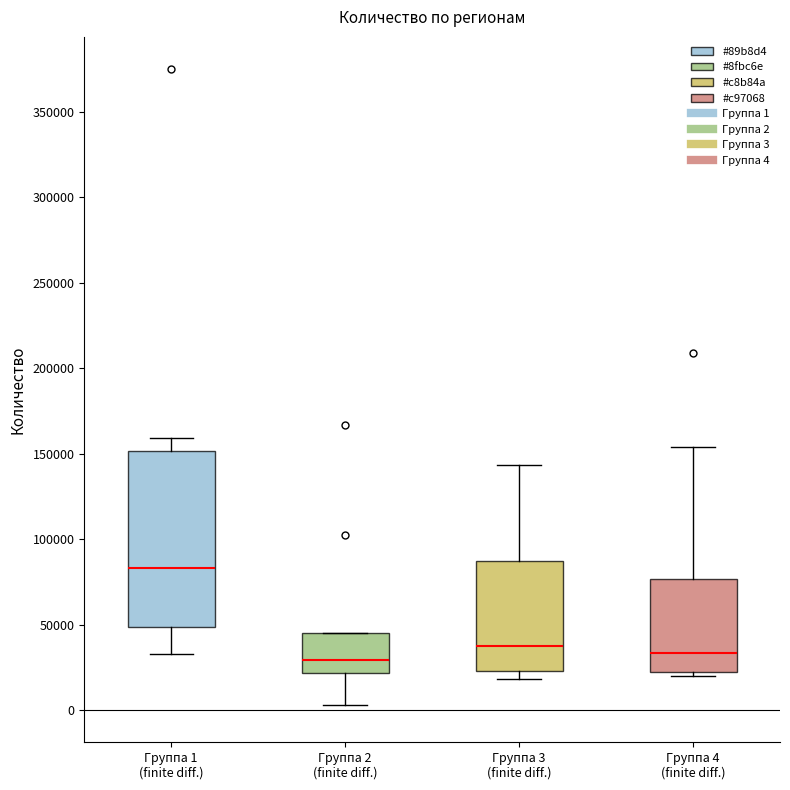

Reading left to right, read every box against the y-axis: the position of its median line, the range the box covers, and the ends of its whiskers. The values are not printed on the chart, so give them approximately, as read against the axis.

Группа 1 (finite diff.): median 85000, box 50000 to 150000, whiskers 35000 to 160000
Группа 2 (finite diff.): median 30000, box 20000 to 45000, whiskers 5000 to 45000
Группа 3 (finite diff.): median 35000, box 25000 to 90000, whiskers 20000 to 145000
Группа 4 (finite diff.): median 35000, box 20000 to 75000, whiskers 20000 (just below the box's lower edge) to 155000